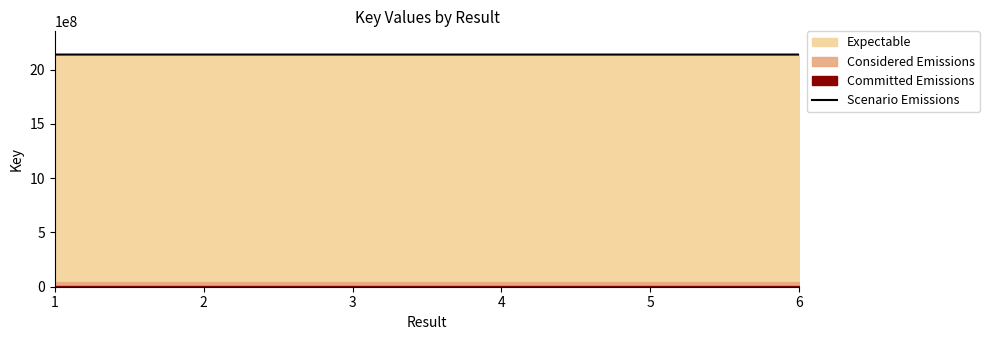

Count the number of categories in the chart.

6